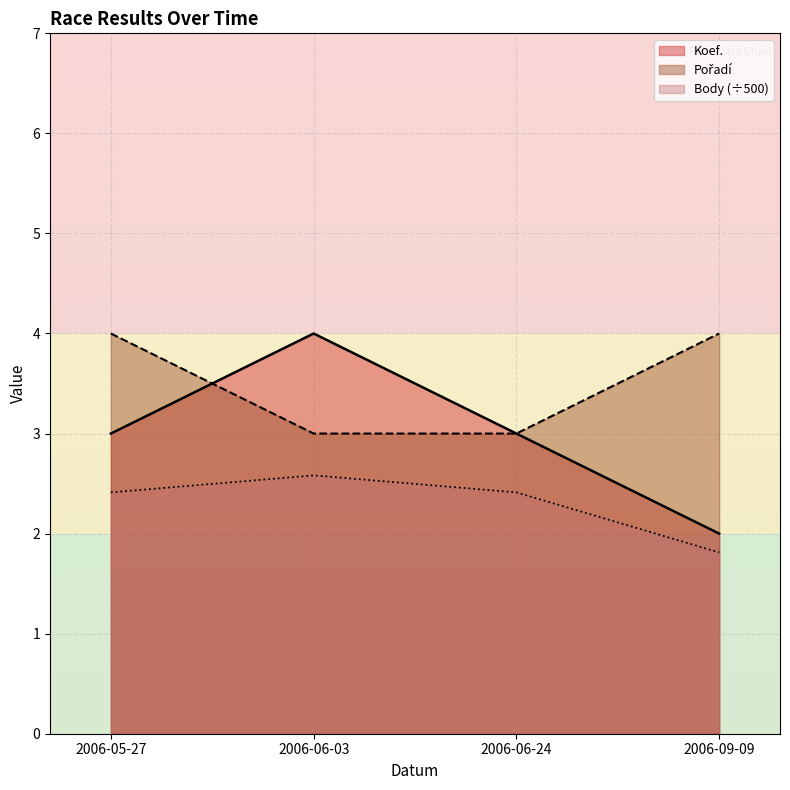

Reading right to left, what are all the values shown in this chart?

Koef.: 2.0	3.0	4.0	3.0
Pořadí: 4.0	3.0	3.0	4.0
Body: 1.8	2.4	2.6	2.4